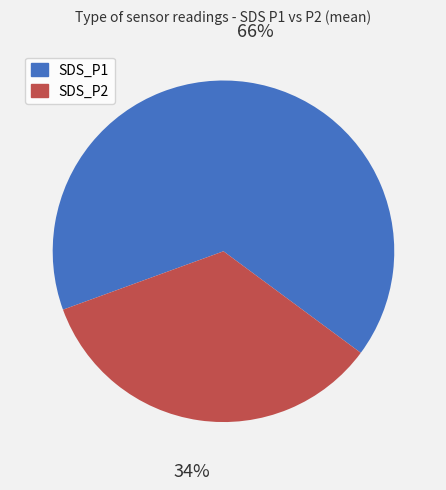

Count the number of slices in the pie.

2